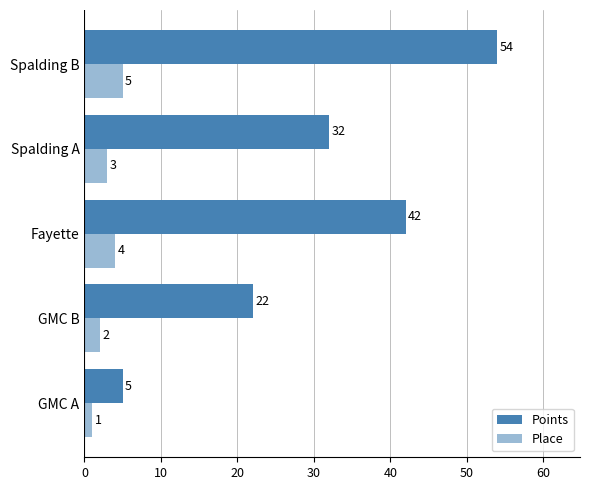

How many data points does each series have?

5